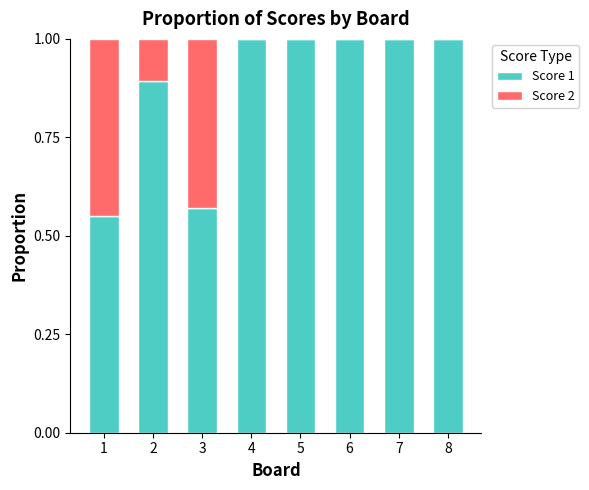

What is the highest value of the Score 1 series?

1.0